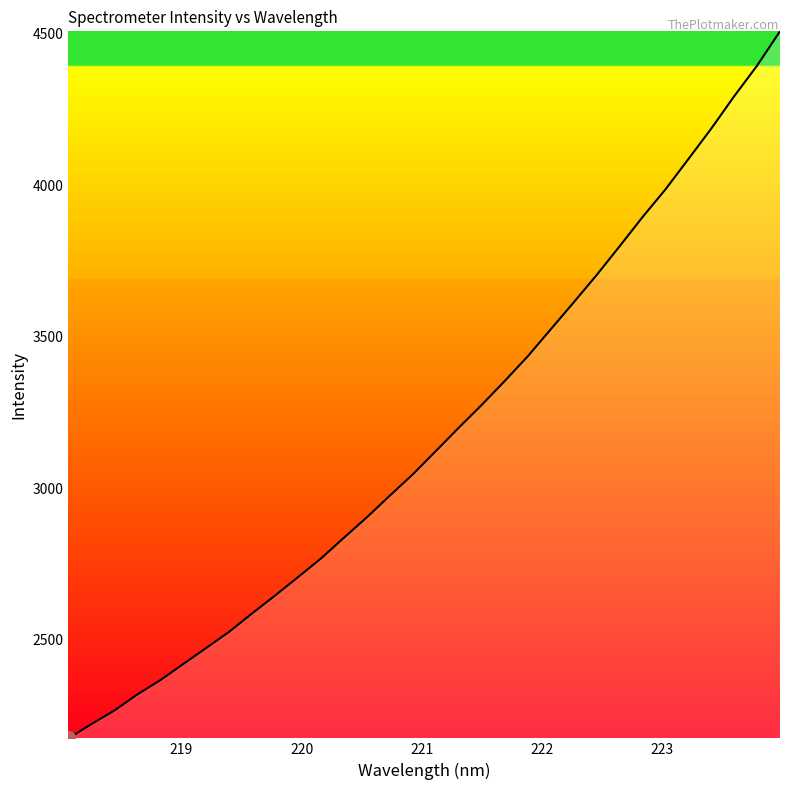

What is the difference between the maximum and minimum values?

2334.0